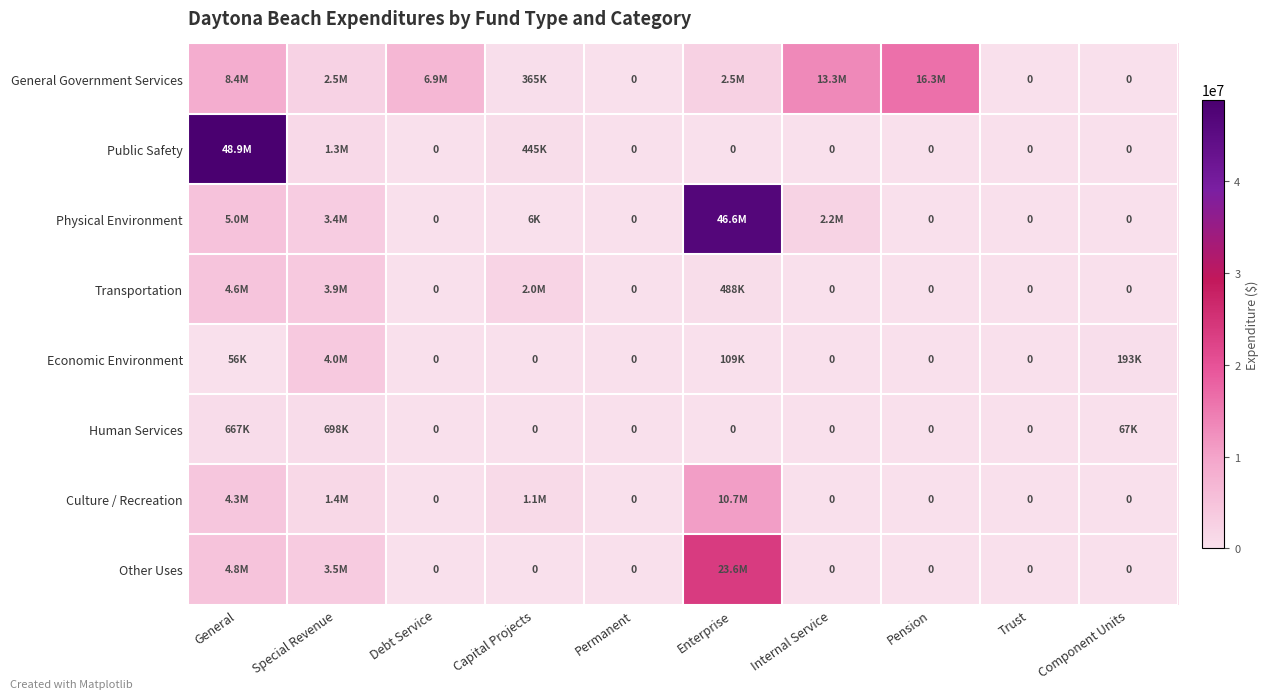

Which category has the lowest value across all series?

Permanent